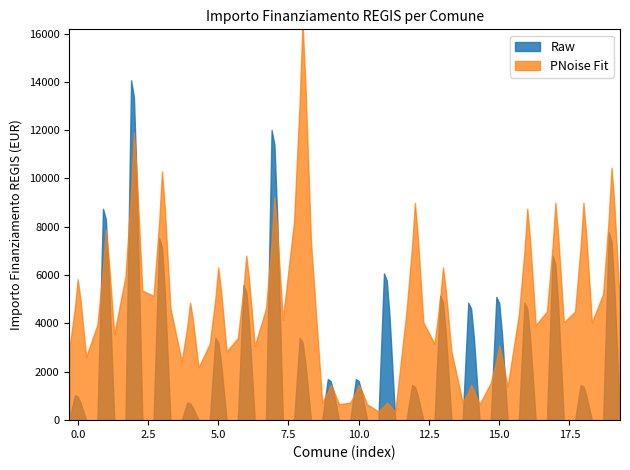

At how many categories does at least one series exceed 7255?

10